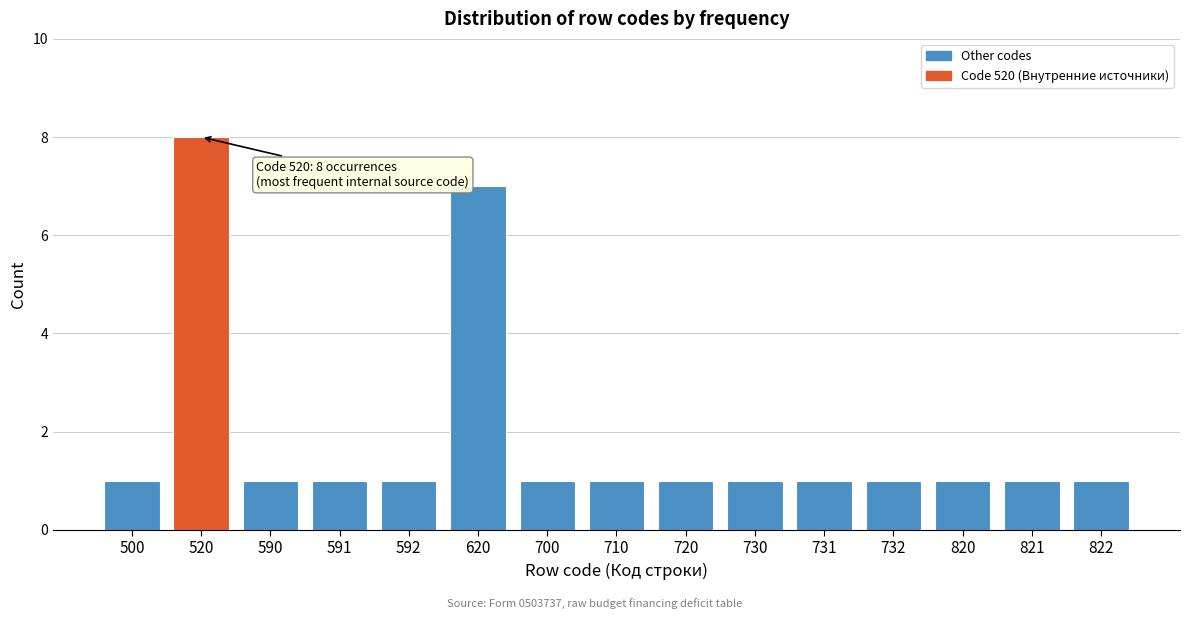

Reading left to right, what are all the values shown in this chart?

500=1	520=8	590=1	591=1	592=1	620=7	700=1	710=1	720=1	730=1	731=1	732=1	820=1	821=1	822=1